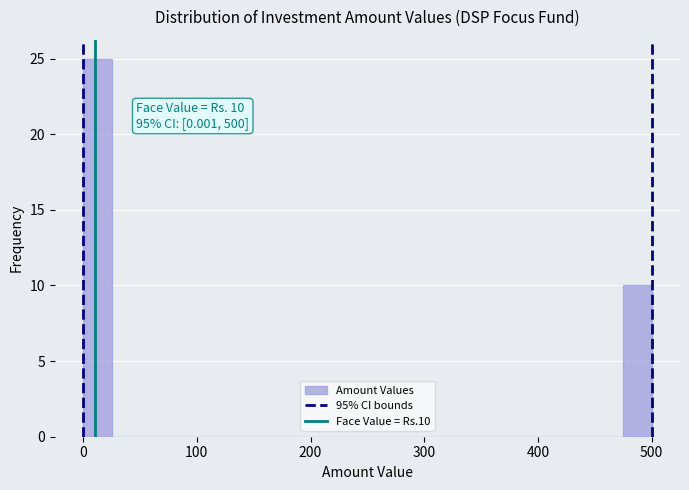

Read against the x-axis, roughly where is the centre of the tallest bar?

10